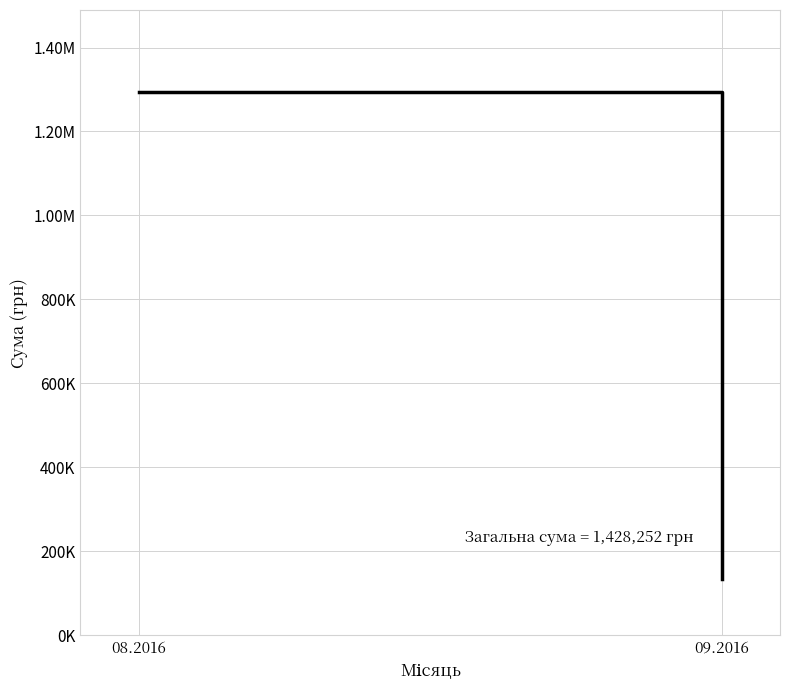

Is this an area chart (filled region under the line)?

No